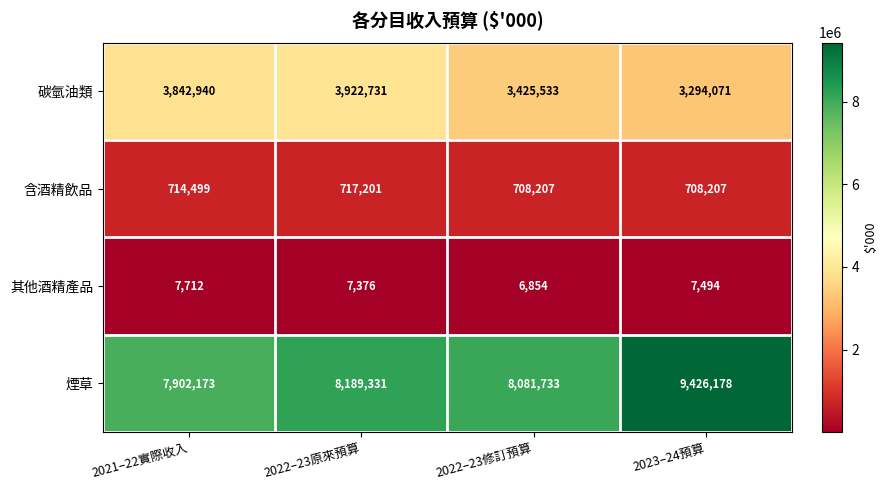

What is the total value across all series at 2022–23原來預算?

12836639